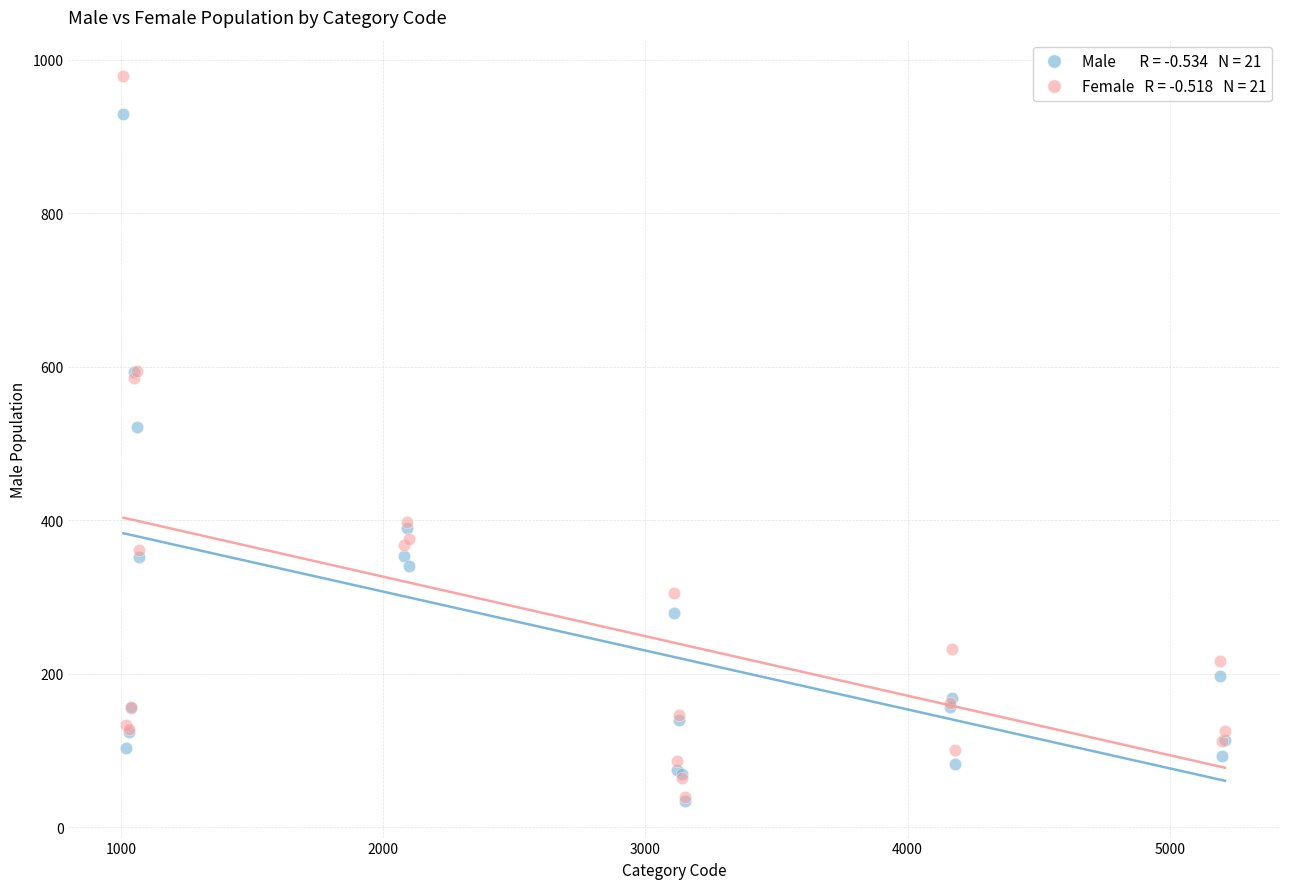

Across all series, what Y value is closest to 506?

522